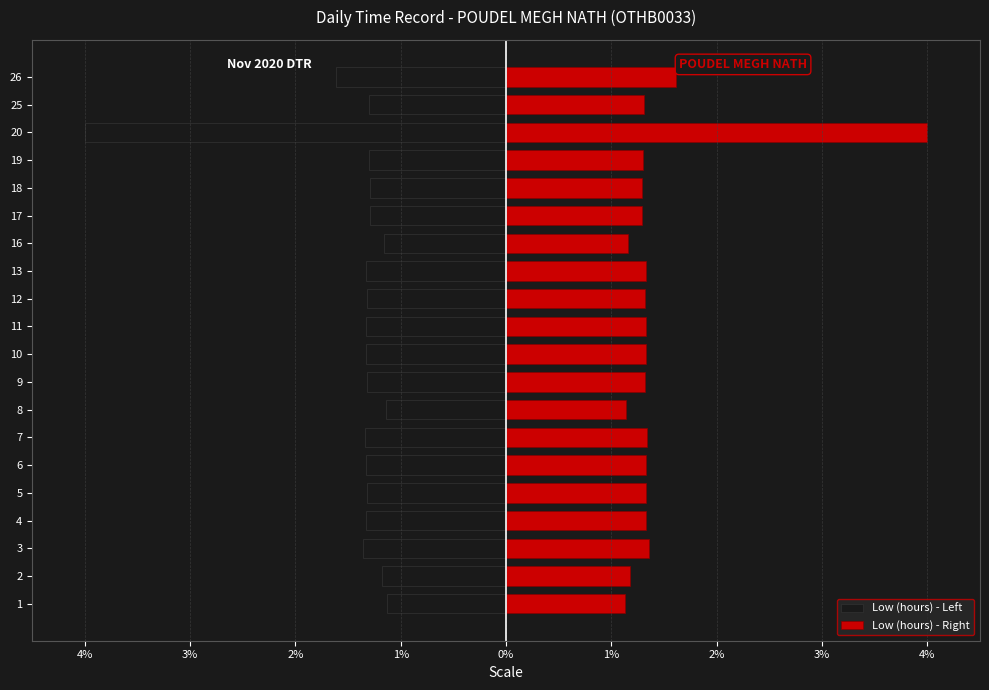

Between 4 and 6, which series saw the biggest shift?

Low (hours) - Left